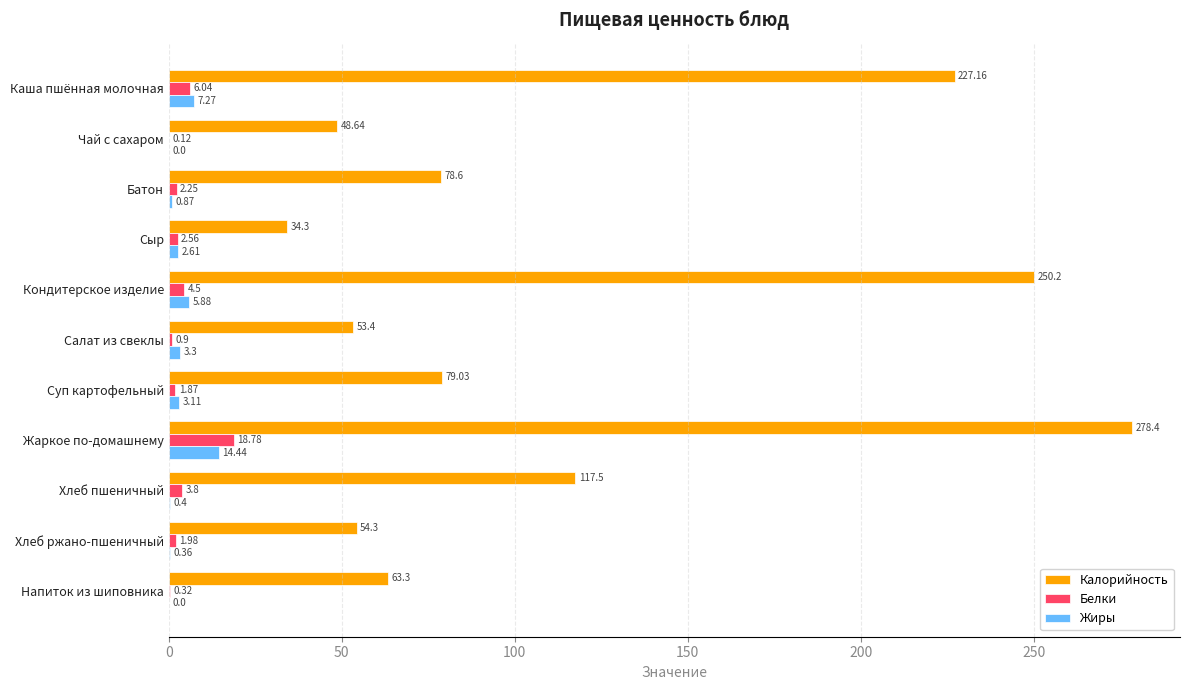

At which label does Калорийность reach its peak?

Жаркое по-домашнему